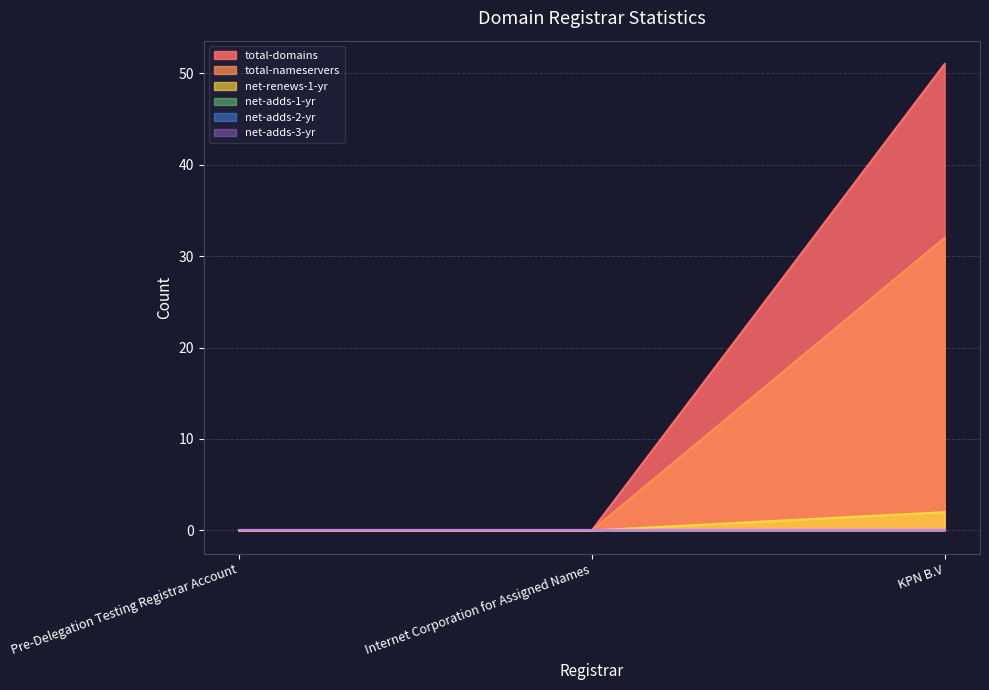

Does the chart display data point markers on the line(s)?

No